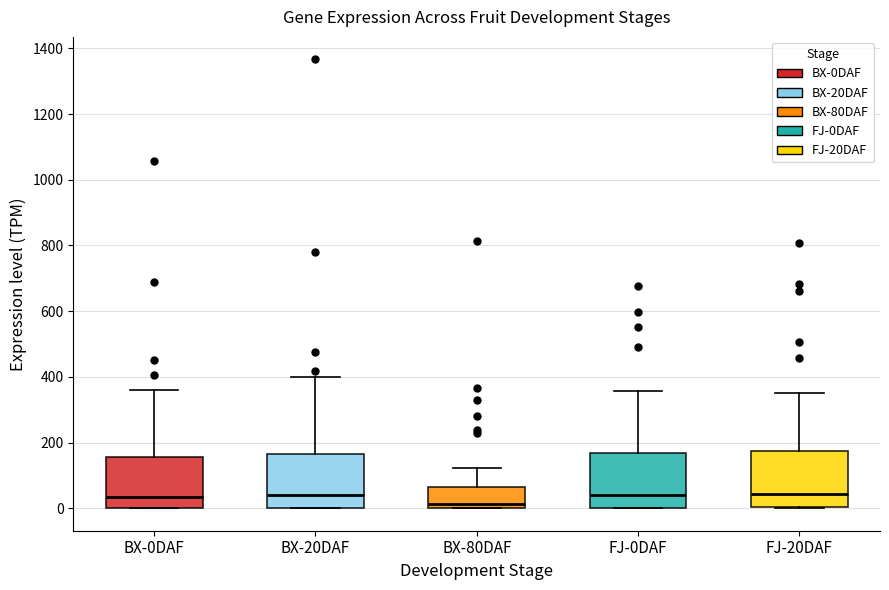

Where is the upper edge of the box for FJ-0DAF on the y-axis? The values are not printed on the chart, so give them approximately, as read against the axis.

160